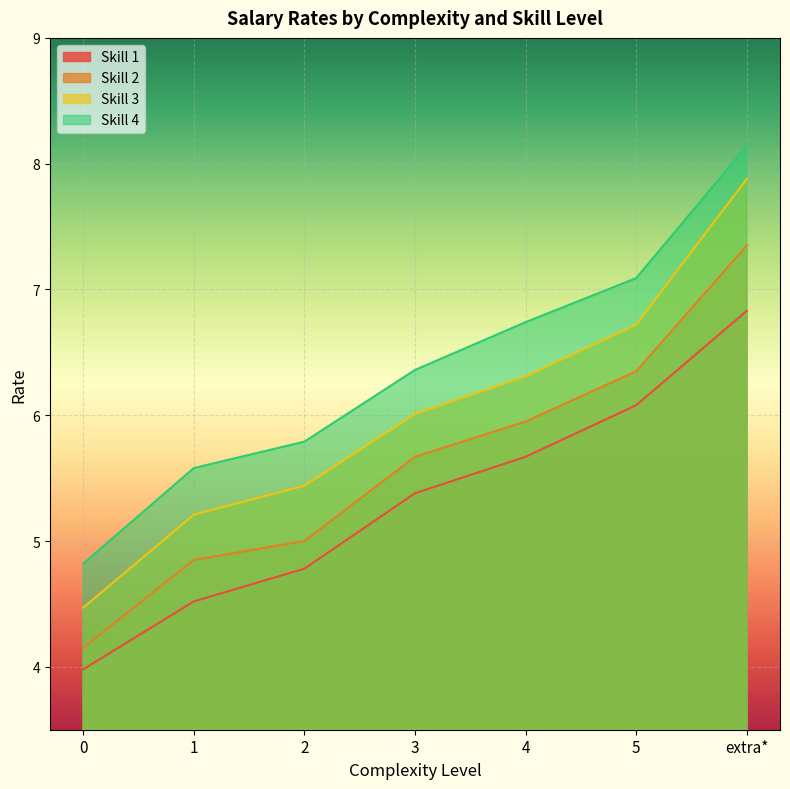

What are all the series names shown in the legend?

Skill 1, Skill 2, Skill 3, Skill 4